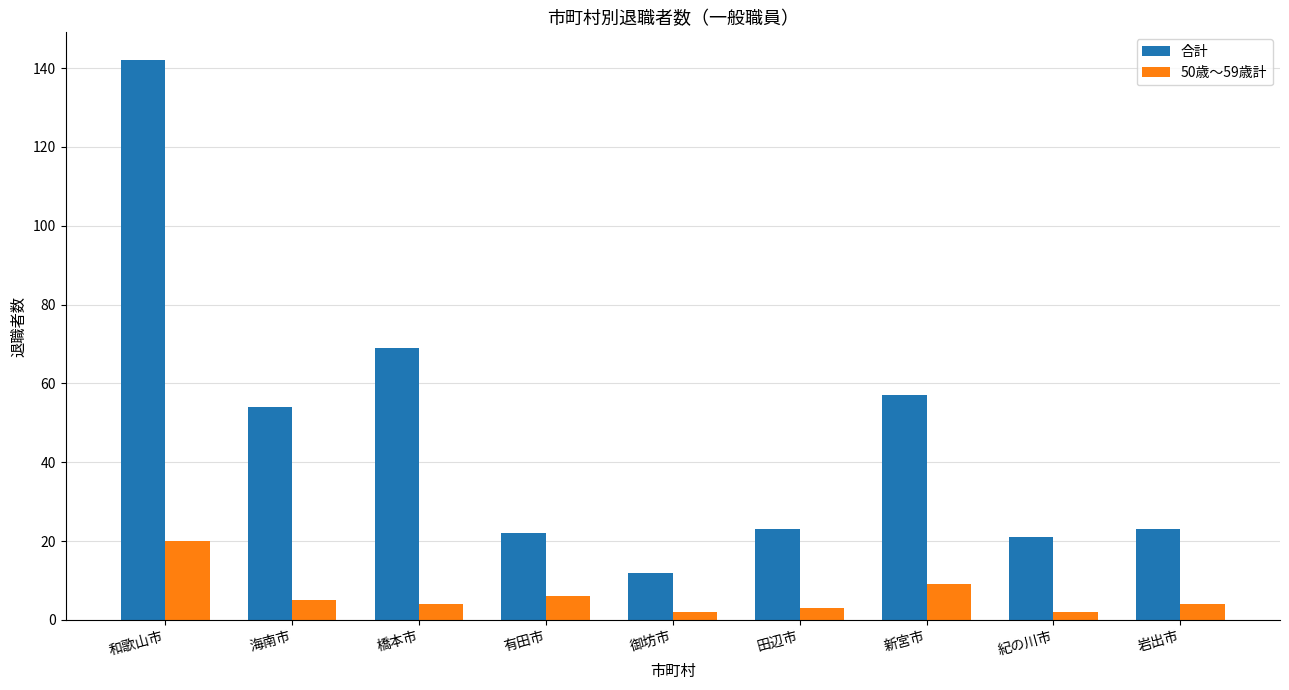

Which series has the largest total across all categories?

合計